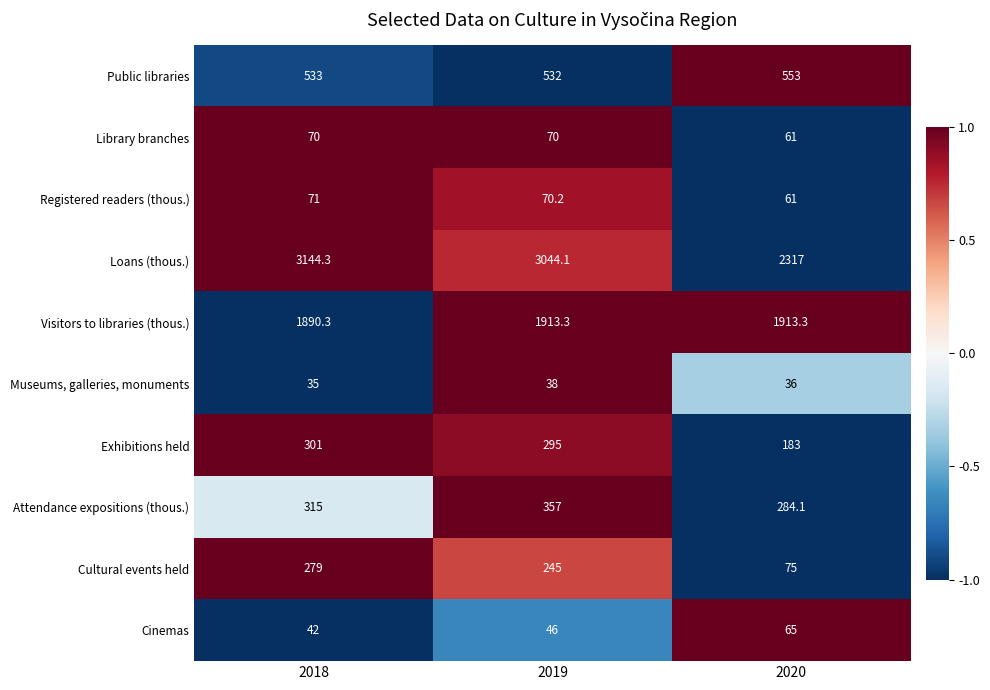

What is the average value of the Cultural events held series?

199.7